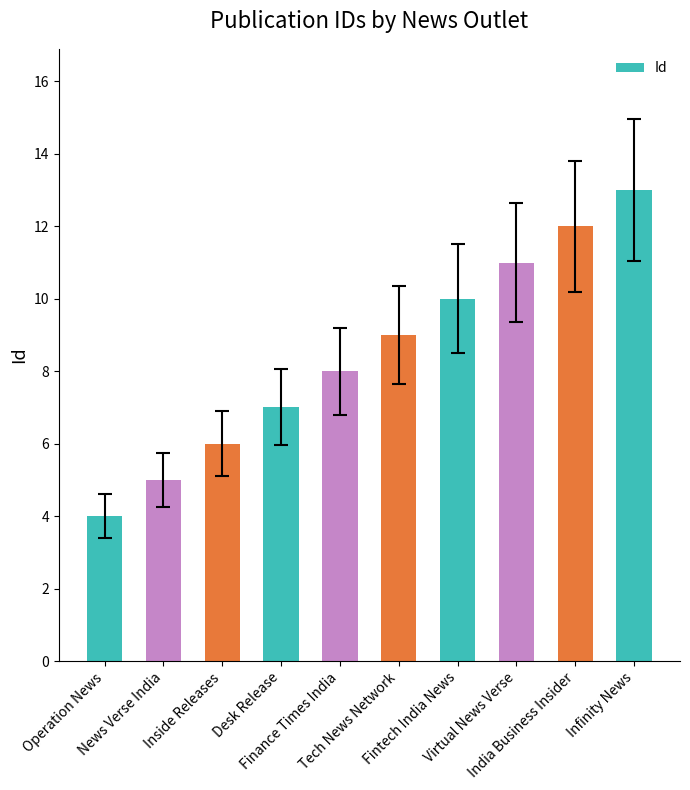

What is the change in value from Tech News Network to Virtual News Verse?

+2